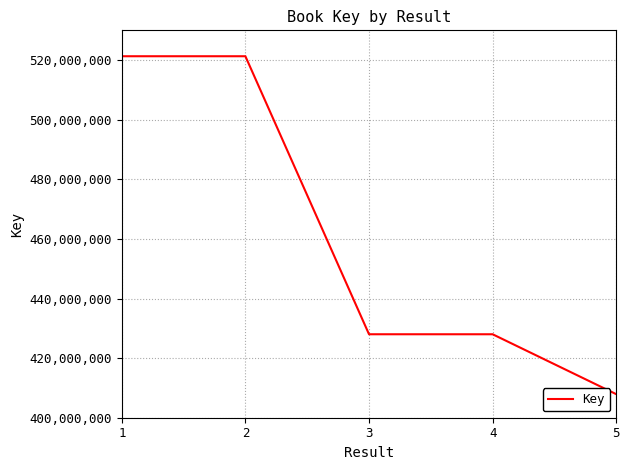

The value at 1 is 521306264. True or false?

True